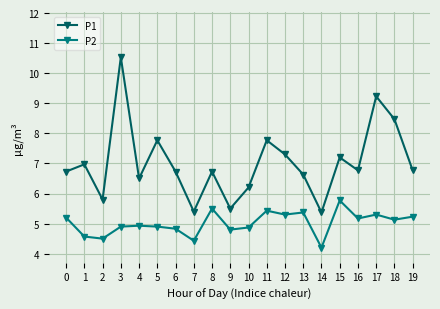

What is the spread (max minus min) of values at 9?

0.7